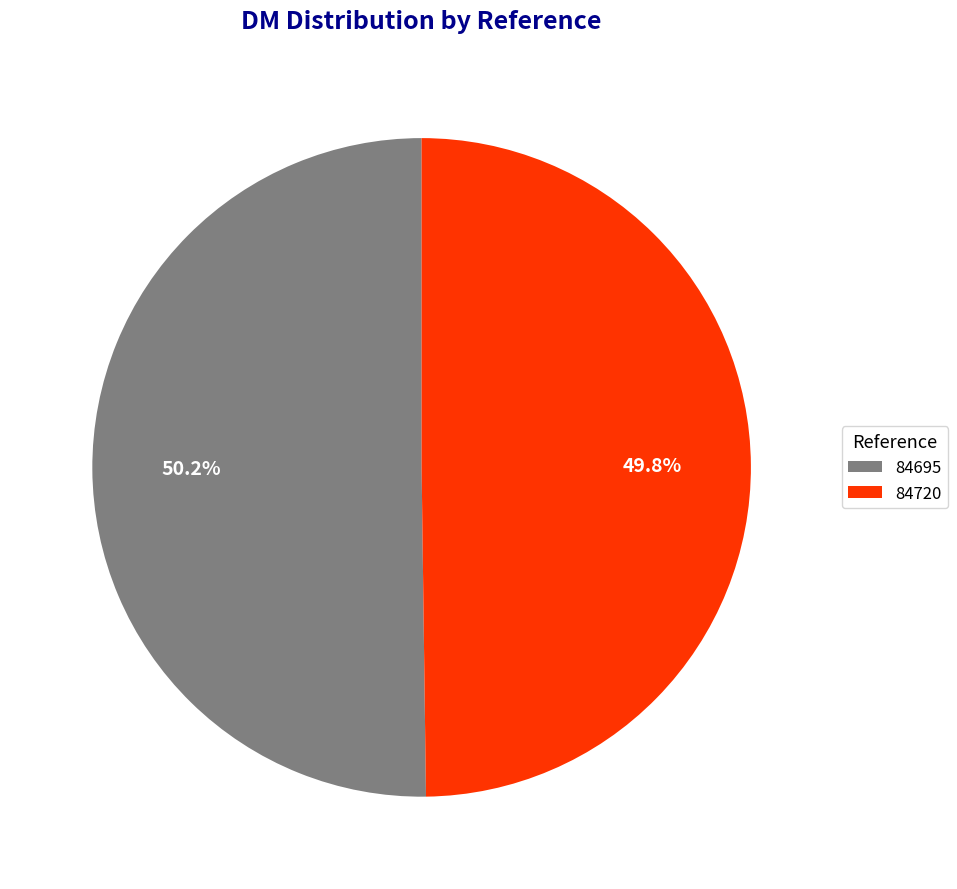

To the nearest percent, what is the average slice percentage?

50%